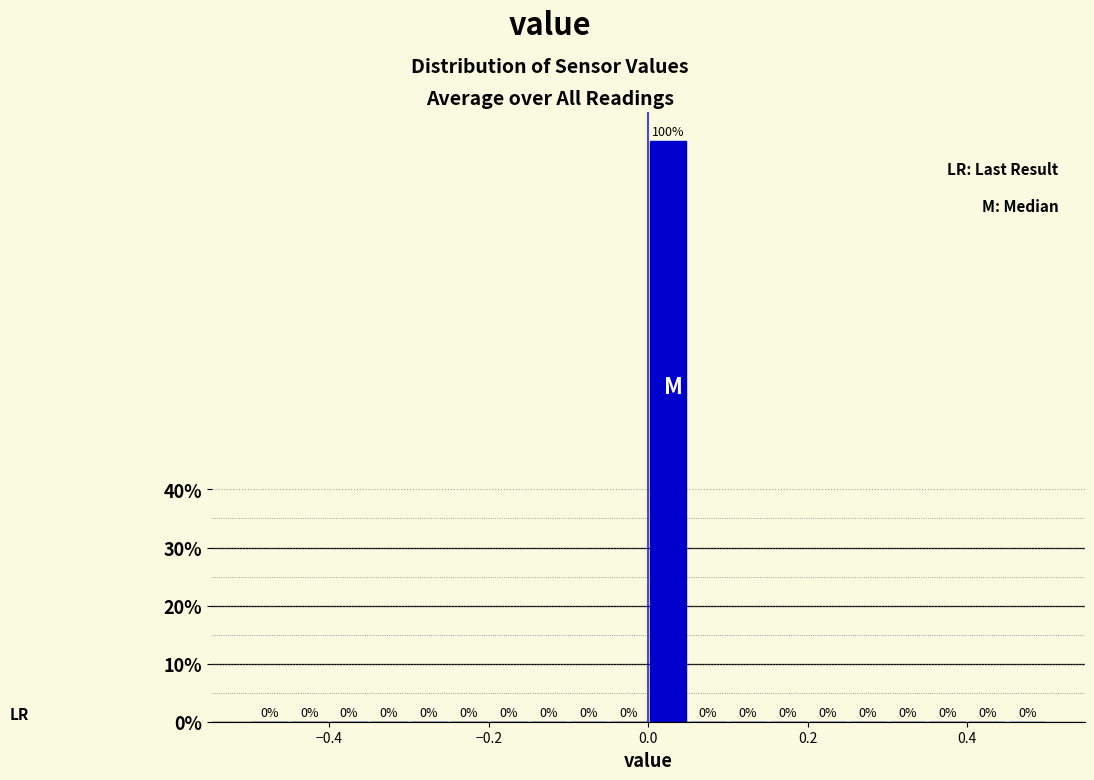

Around what value on the x-axis is the tallest bar? Give the approximate position of its centre, as read against the axis.

0.02